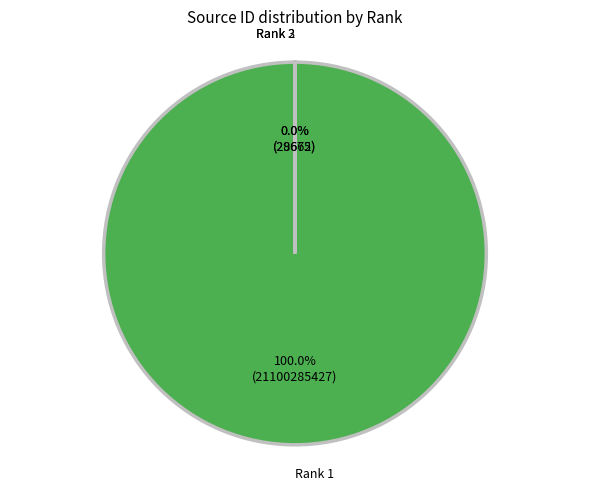

Which slice is the largest?

Rank 1